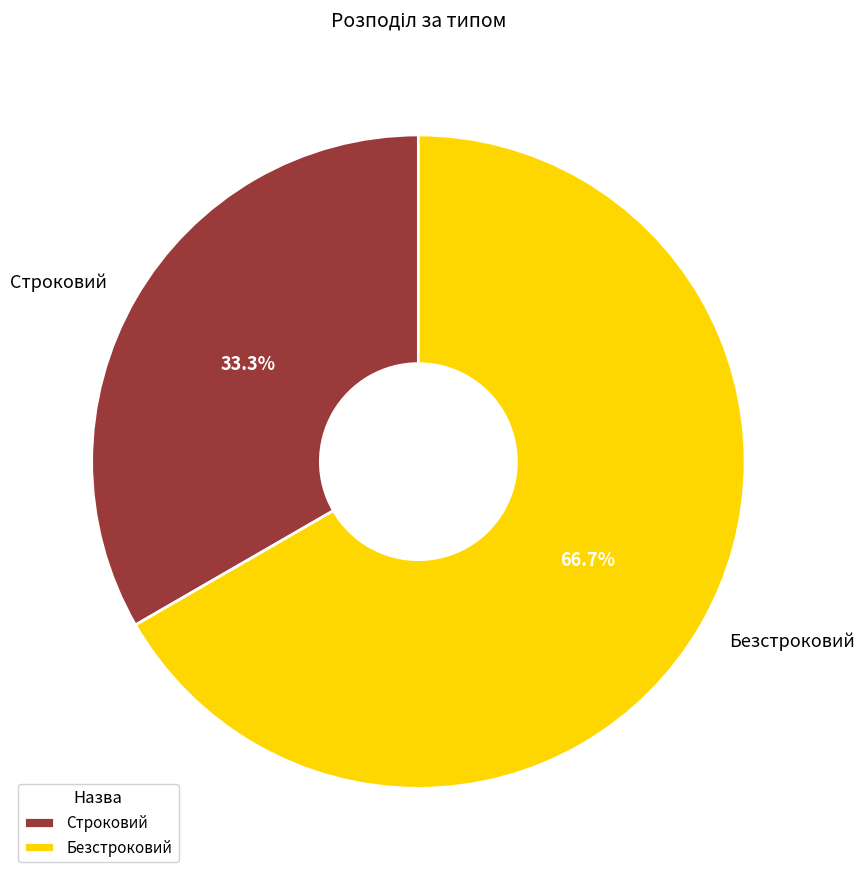

How much of the chart is everything except Безстроковий?

33.3%